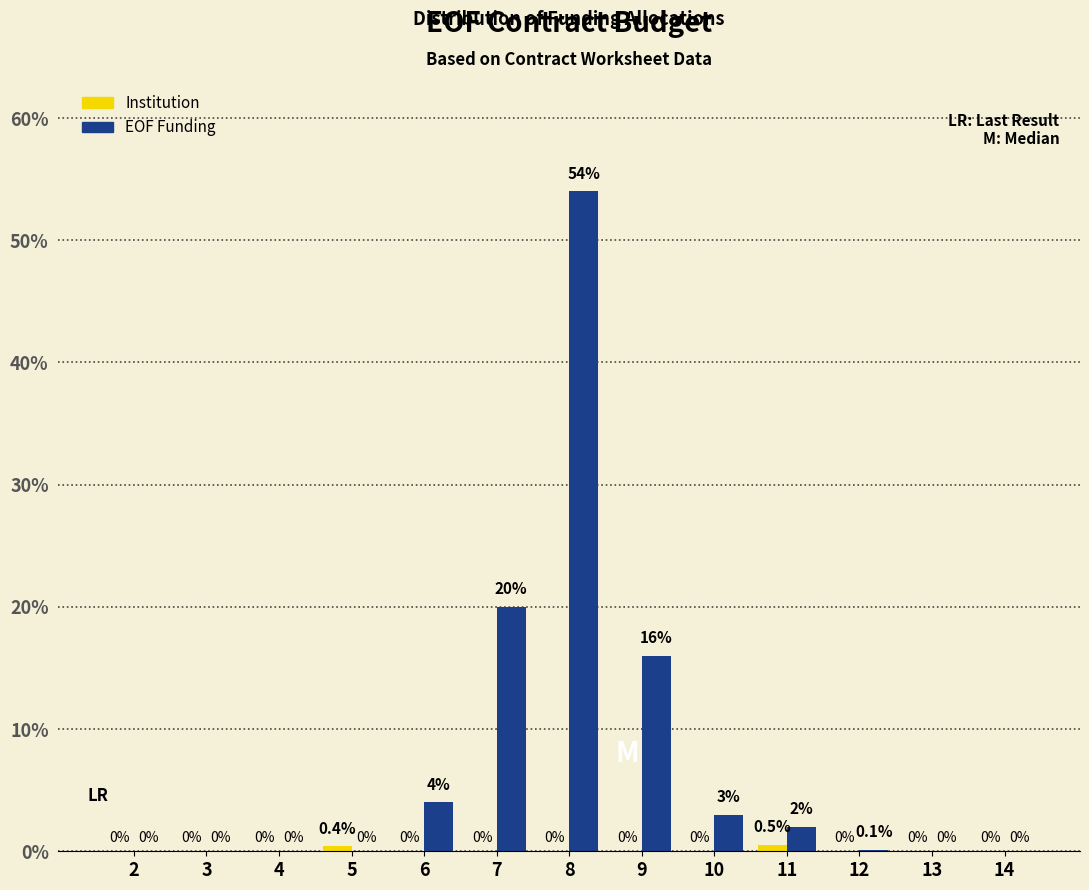

At which category is the sum across all series the highest?

8